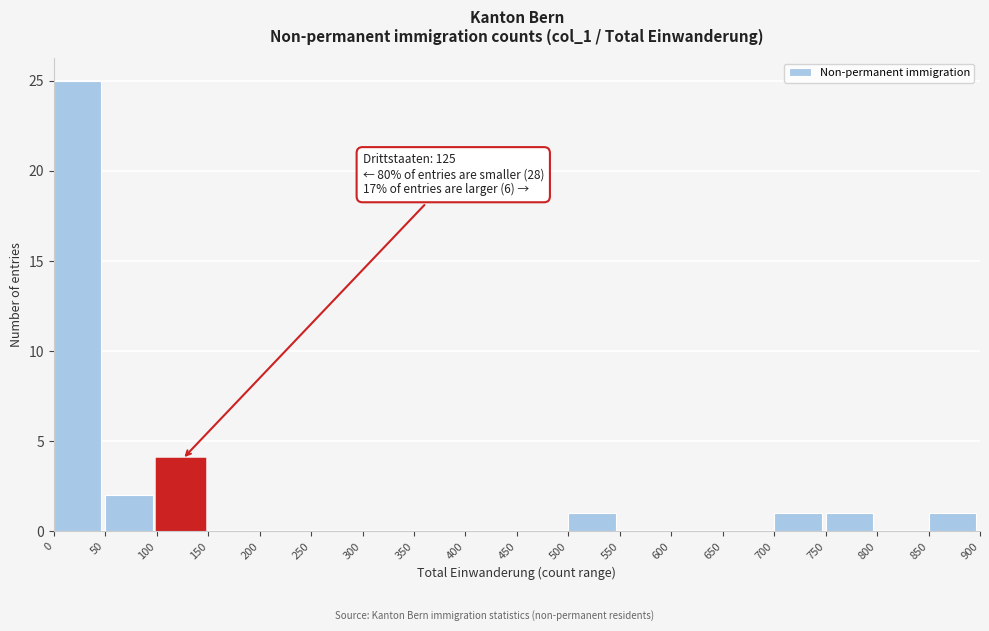

Which range on the x-axis has the tallest bar?

0 to 50